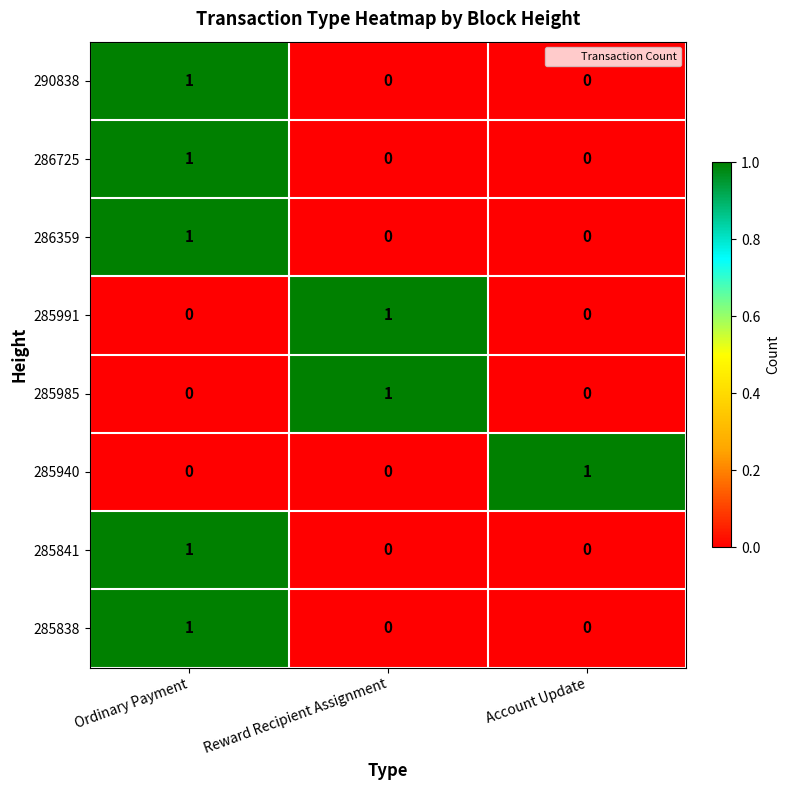

At how many categories does at least one series exceed 0?

3